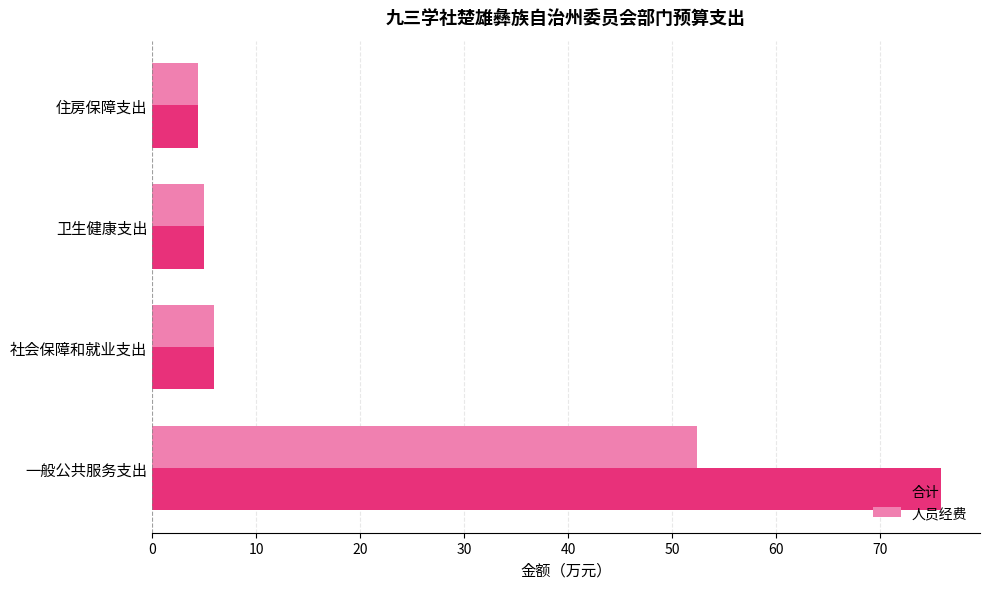

Rank the series by their maximum value, from lowest to highest.

人员经费, 合计